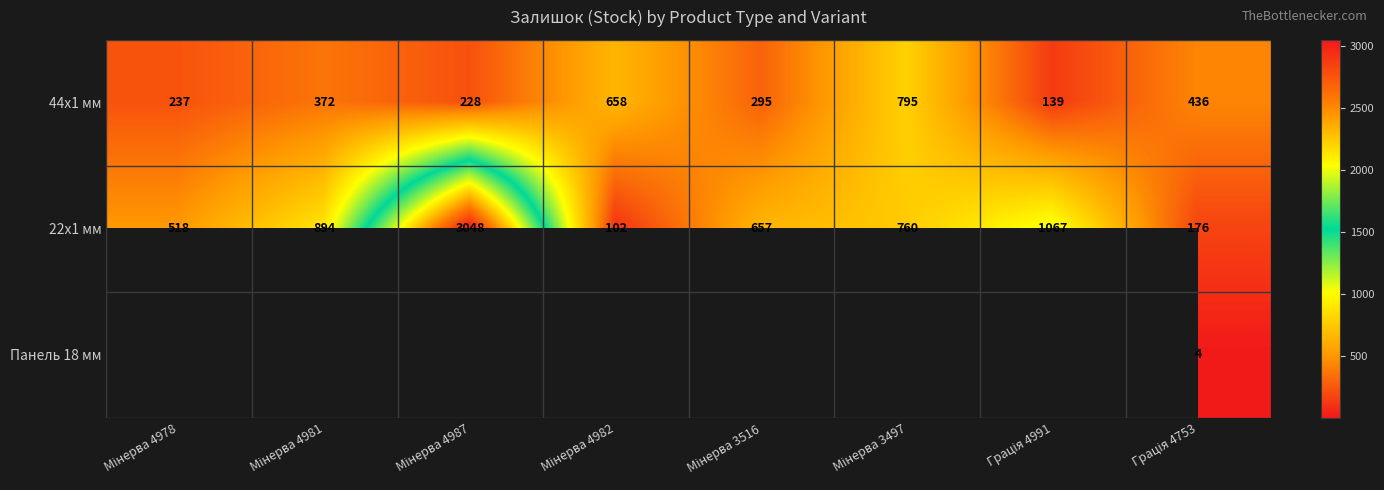

What is the average value of the 22x1 мм series?

903